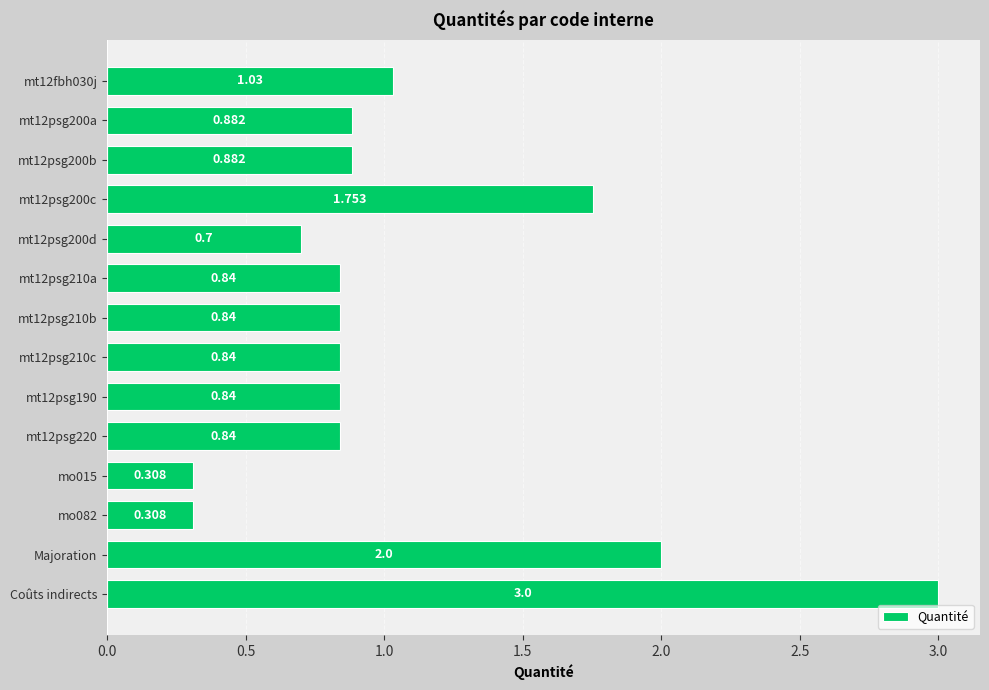

Between Majoration and mt12fbh030j, which is larger?

Majoration